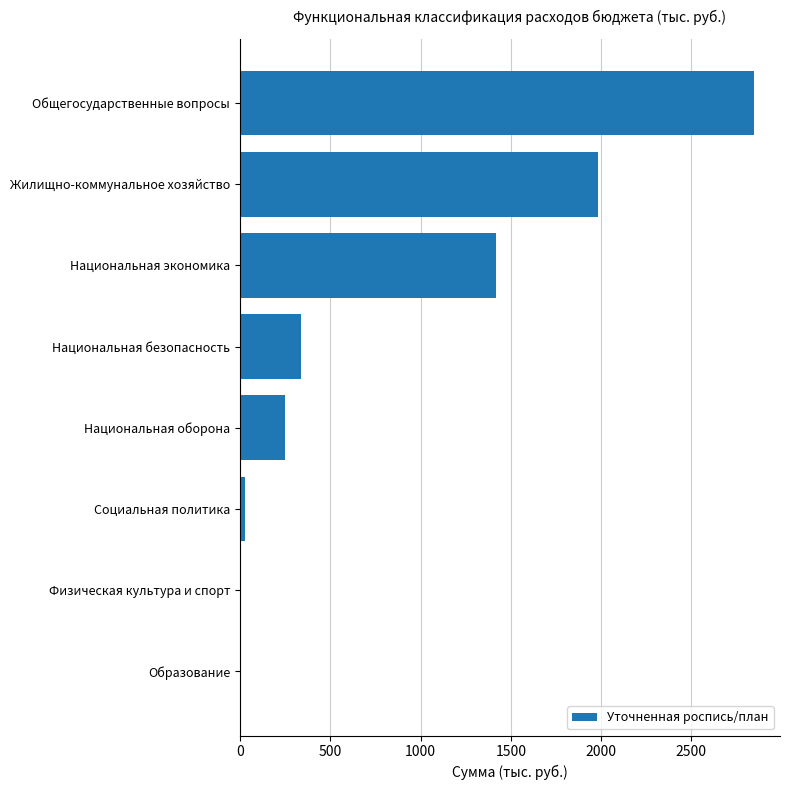

What is the sum of all values?

6877.8